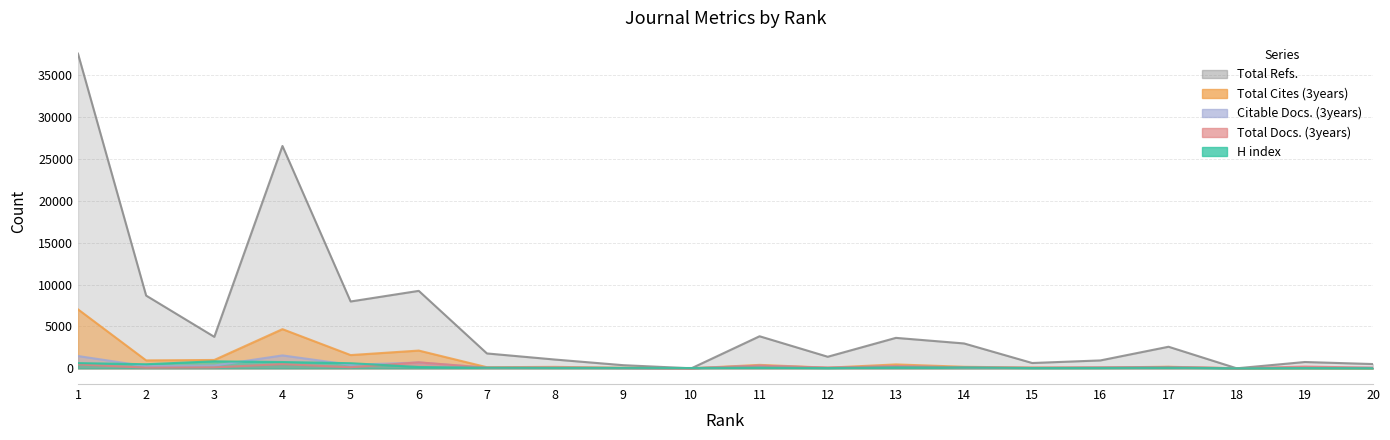

At which label does Total Refs. reach its minimum?

10